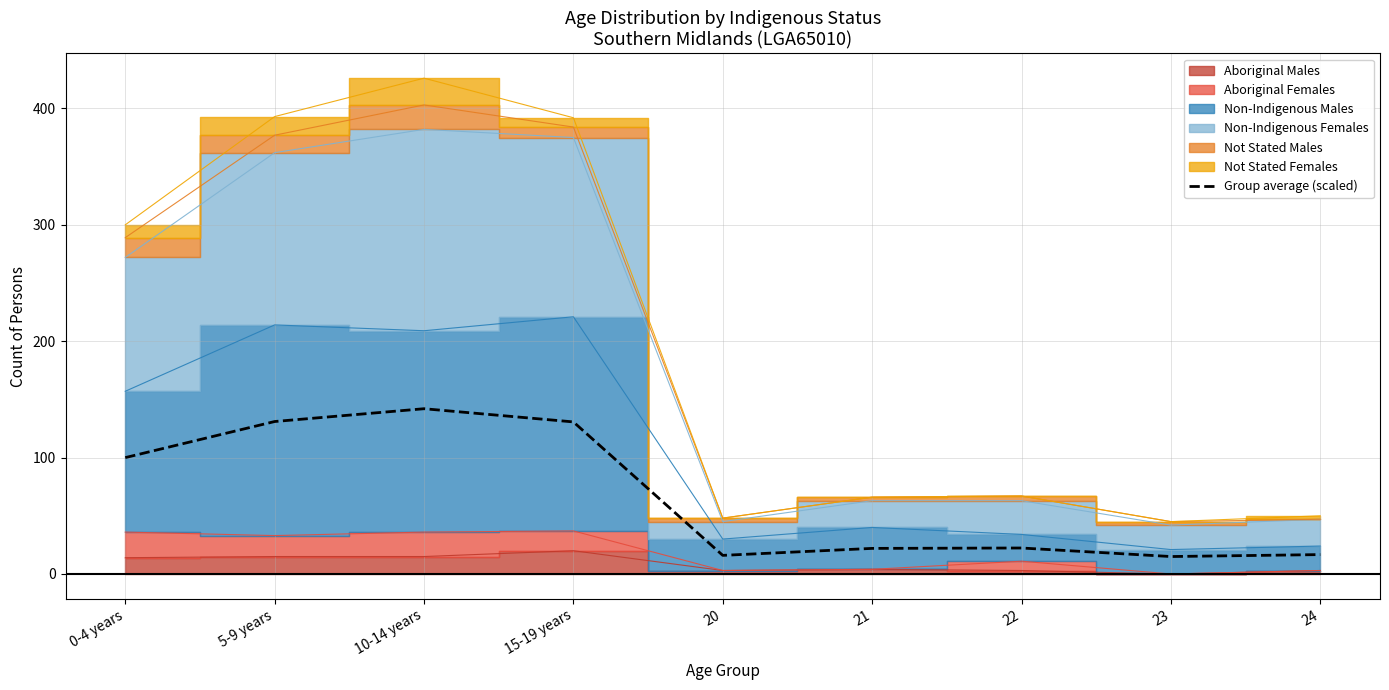

How many data points are less than 22?

3